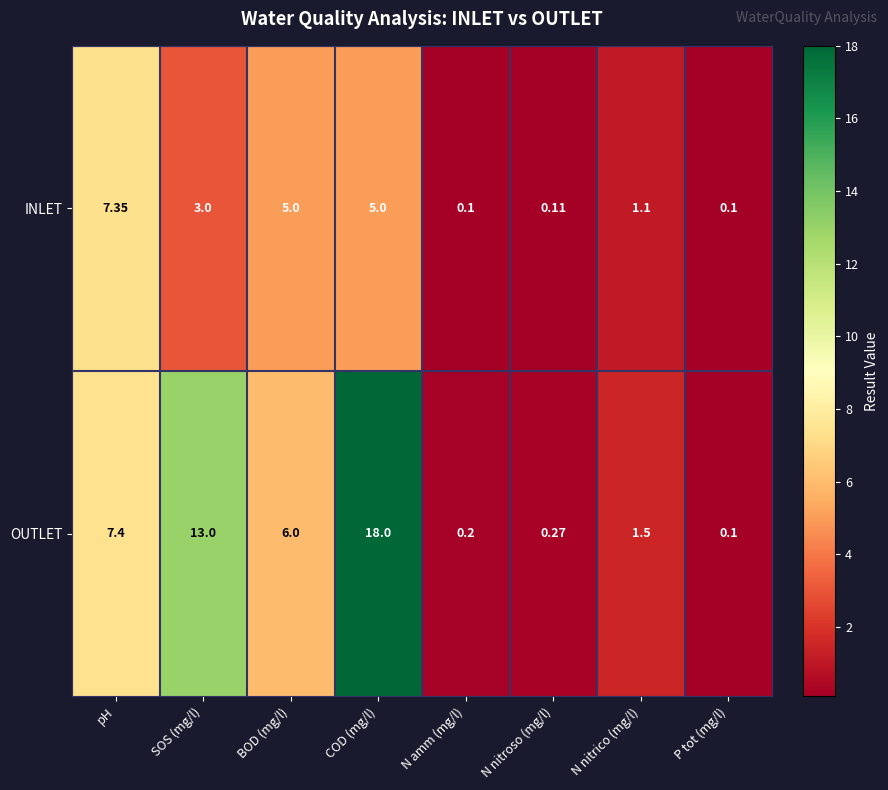

At which label does OUTLET first exceed 6?

pH